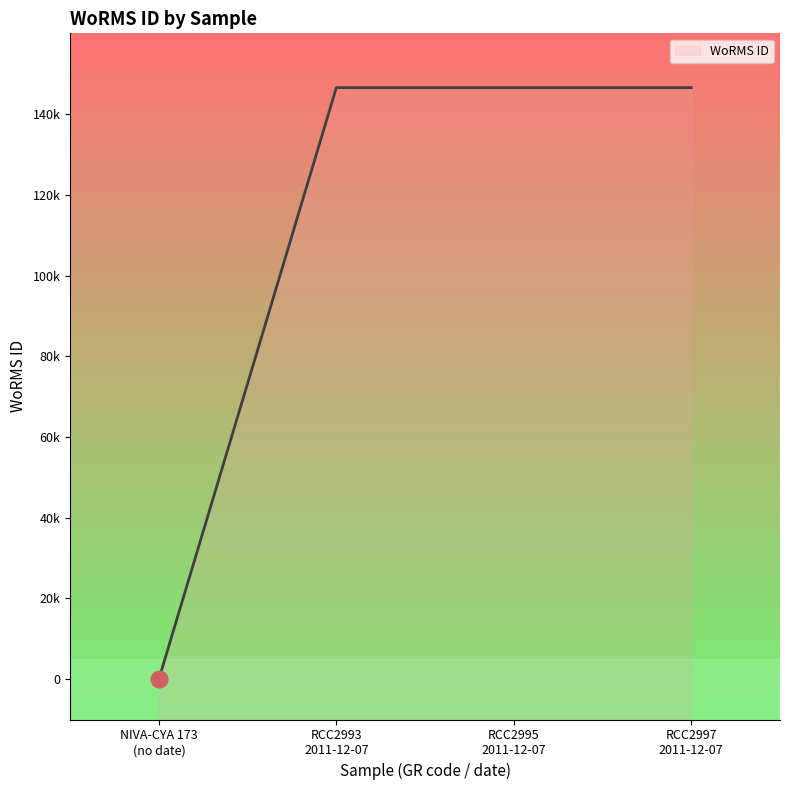

What is the average value?

109911